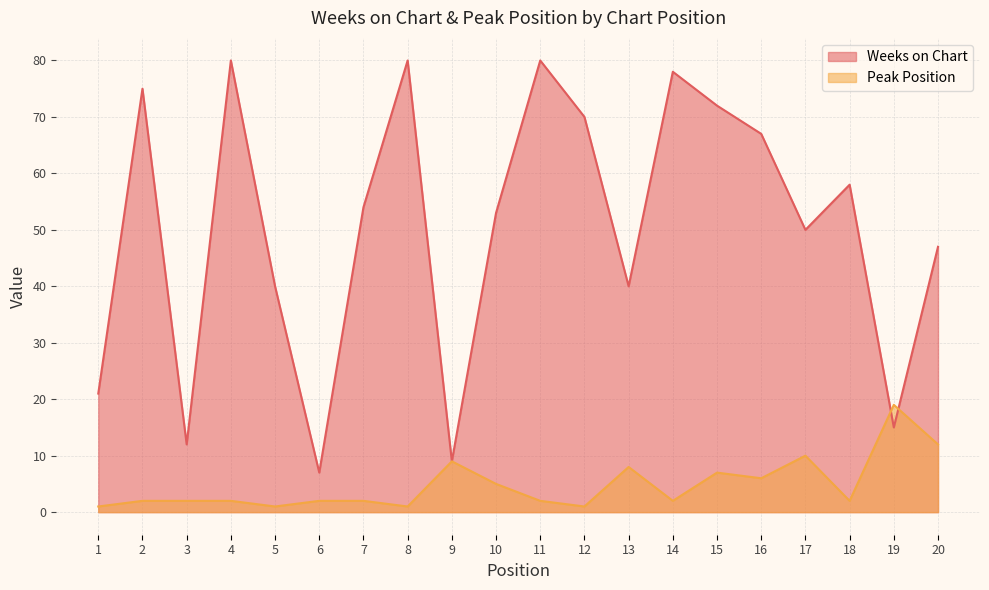

Rank the series at 20 from lowest to highest value.

Peak Position, Weeks on Chart